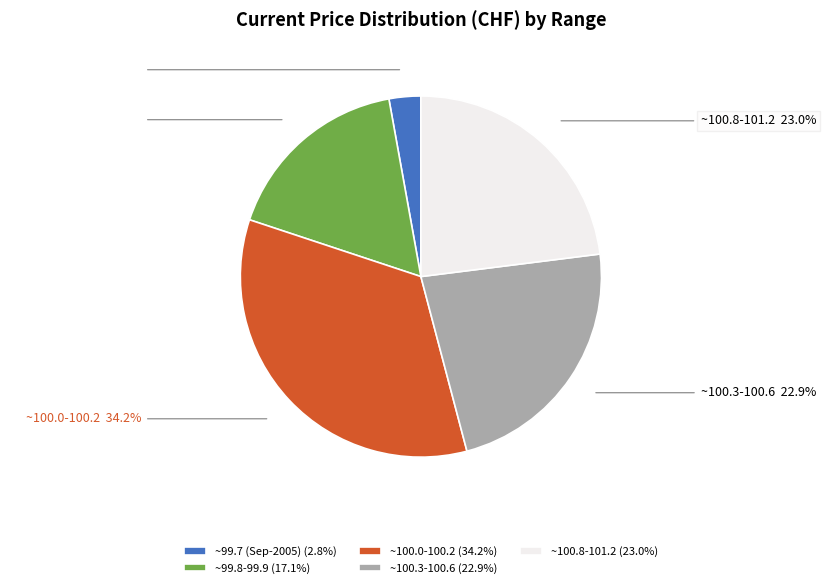

Does ~99.7 (Sep-2005) represent more than half of the total?

No